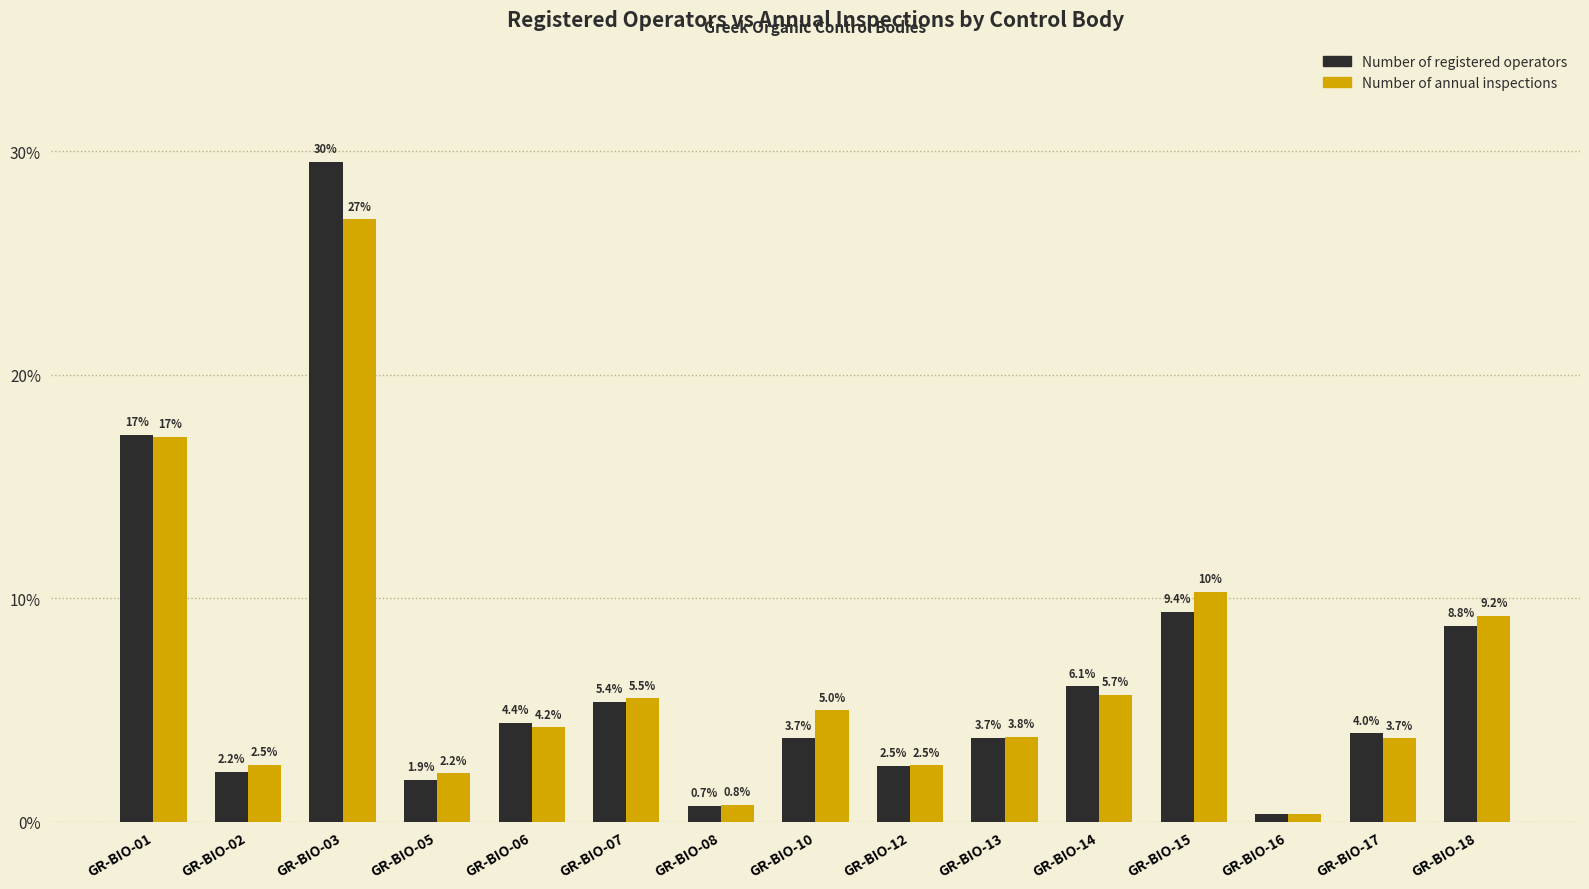

How many values in the Number of annual inspections series are below 4?

7